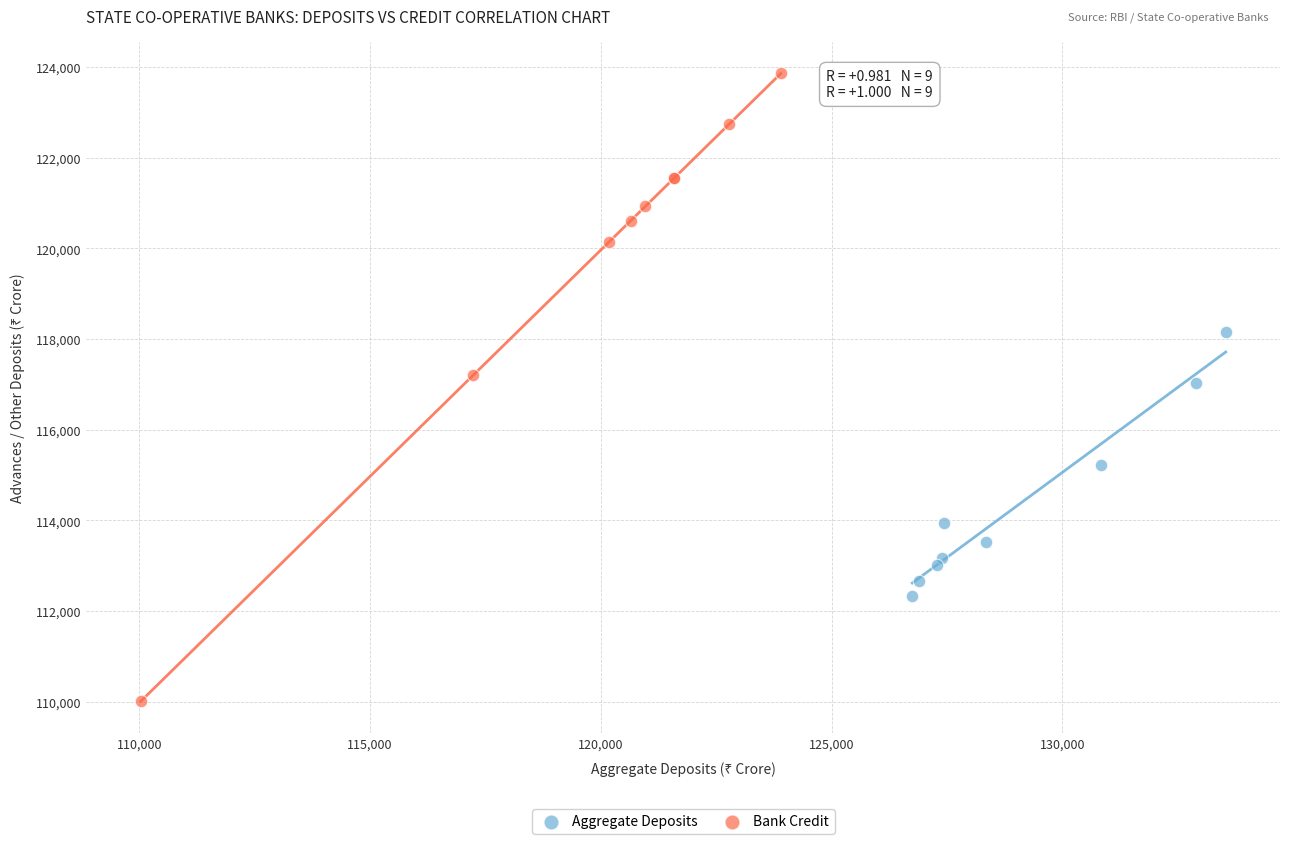

Which series reaches the minimum Y coordinate?

Bank Credit